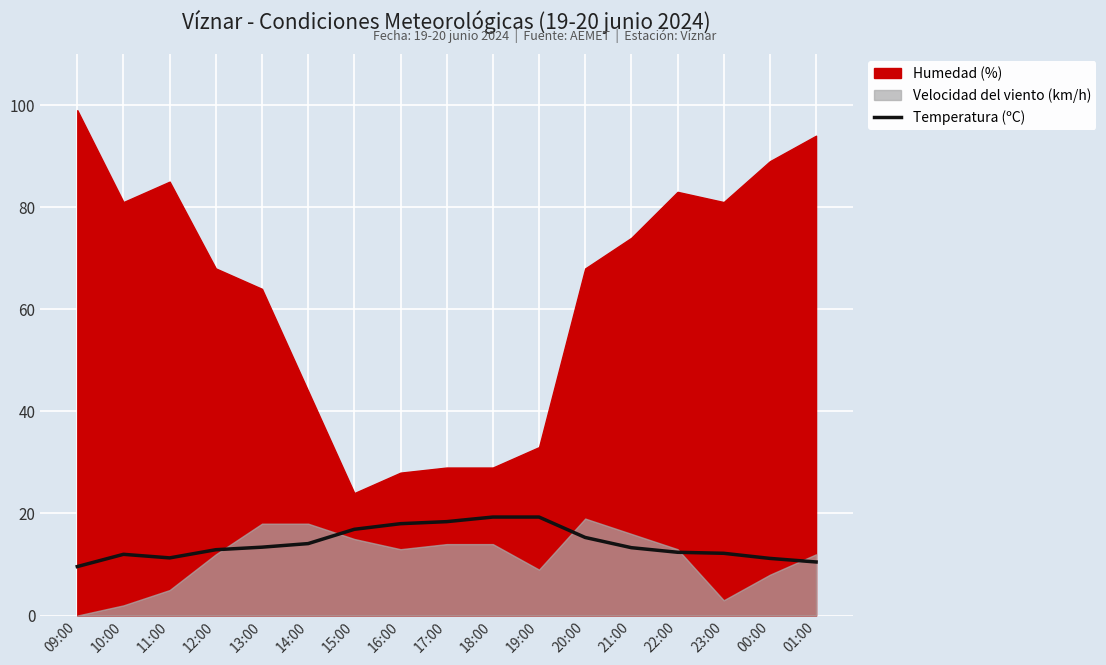

True or false: Temperatura (ºC) has a value of 2.5 at 11:00.

False